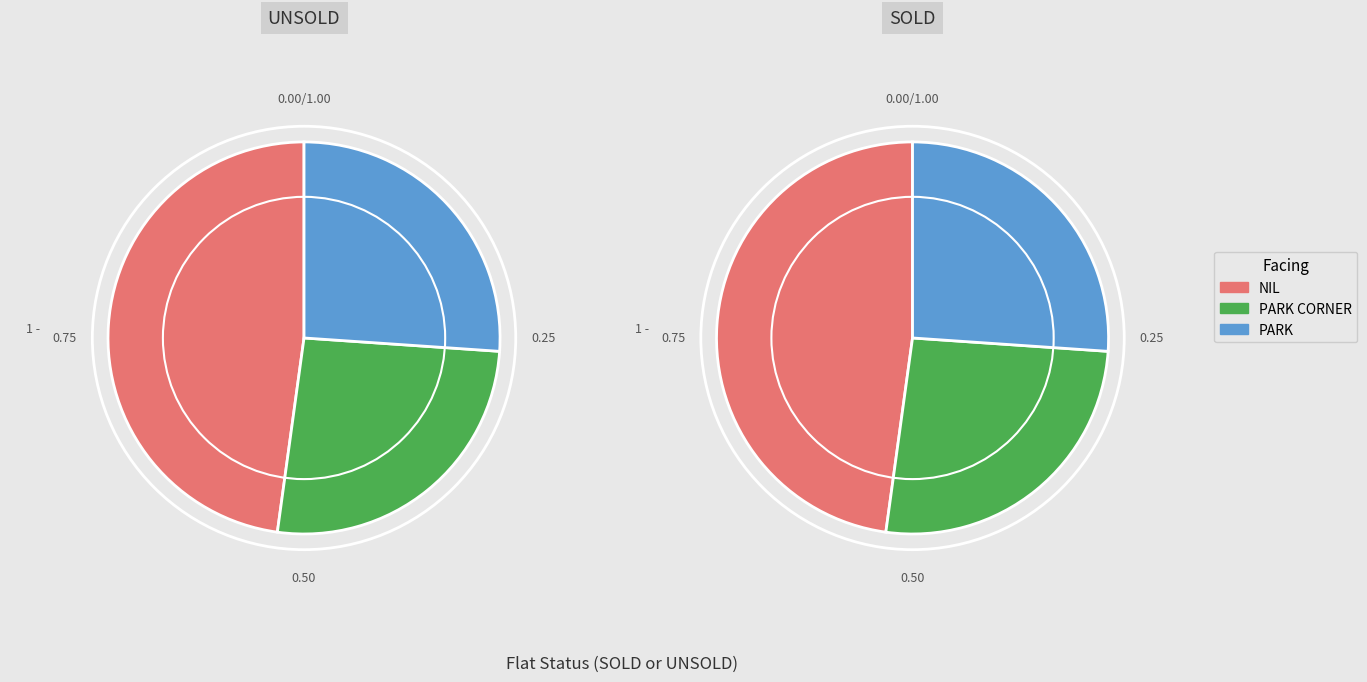

To the nearest percent, what is the difference between the NIL and PARK slice percentages?

22%